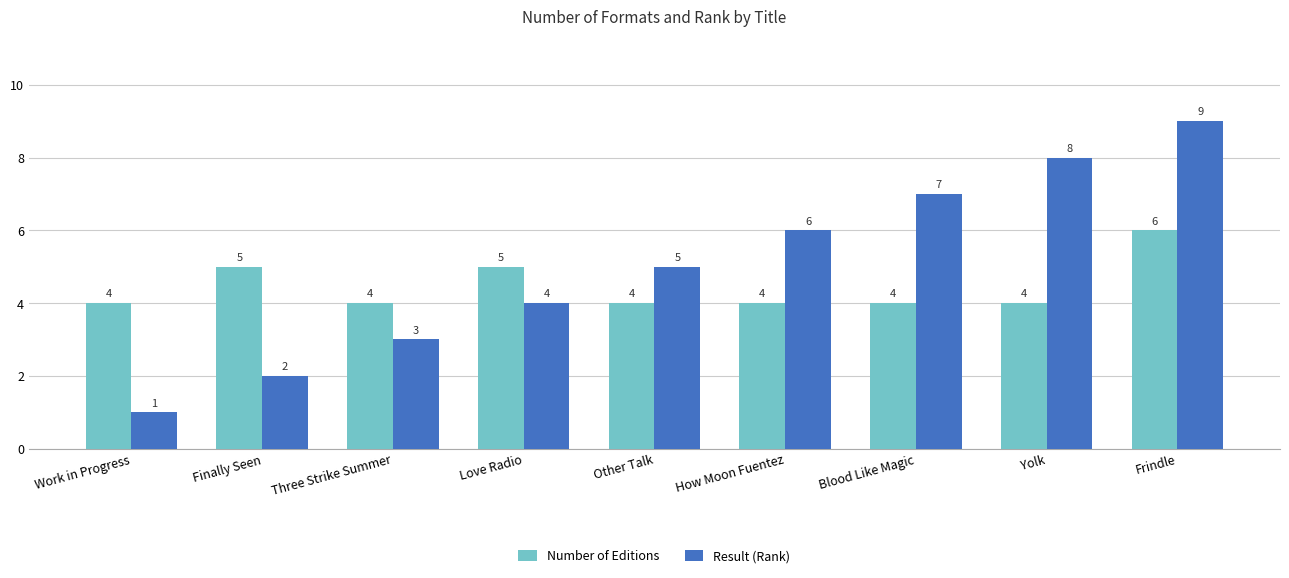

Reading right to left, list all the values displayed in this chart.

Number of Editions: Frindle=6	Yolk=4	Blood Like Magic=4	How Moon Fuentez=4	Other Talk=4	Love Radio=5	Three Strike Summer=4	Finally Seen=5	Work in Progress=4
Result (Rank): Frindle=9	Yolk=8	Blood Like Magic=7	How Moon Fuentez=6	Other Talk=5	Love Radio=4	Three Strike Summer=3	Finally Seen=2	Work in Progress=1